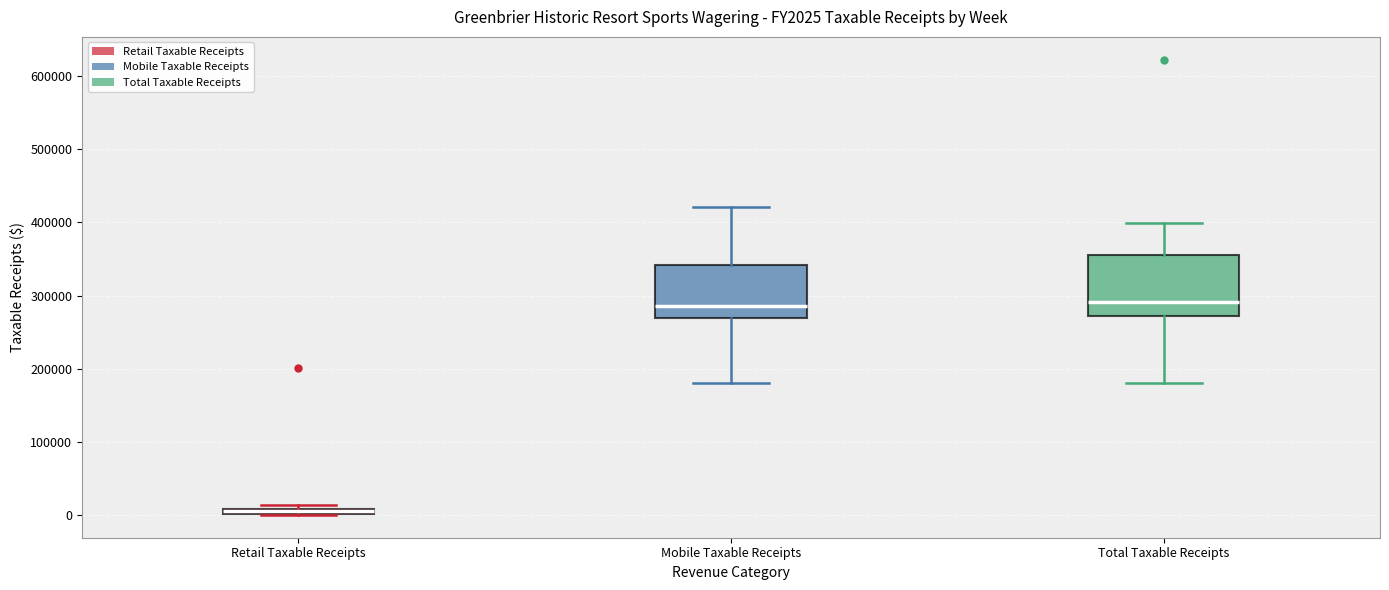

Where does the upper whisker of the box for Total Taxable Receipts end on the y-axis? The values are not printed on the chart, so give them approximately, as read against the axis.

400000